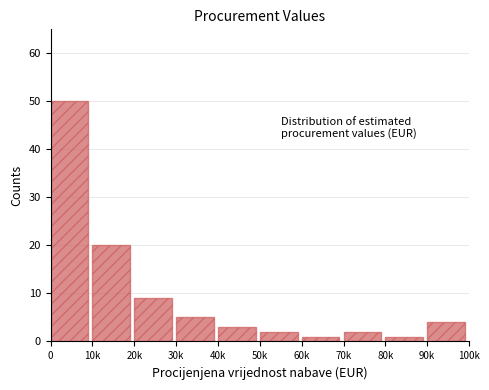

Reading right to left, extract all data points from this chart.

90k=4	80k=1	70k=2	60k=1	50k=2	40k=3	30k=5	20k=9	10k=20	0=50